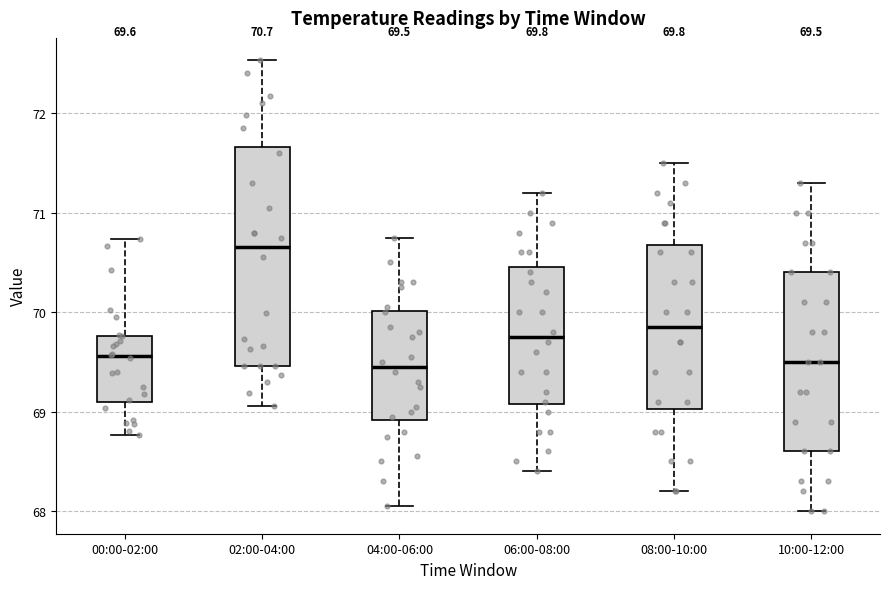

Which box has the highest median line?

02:00-04:00